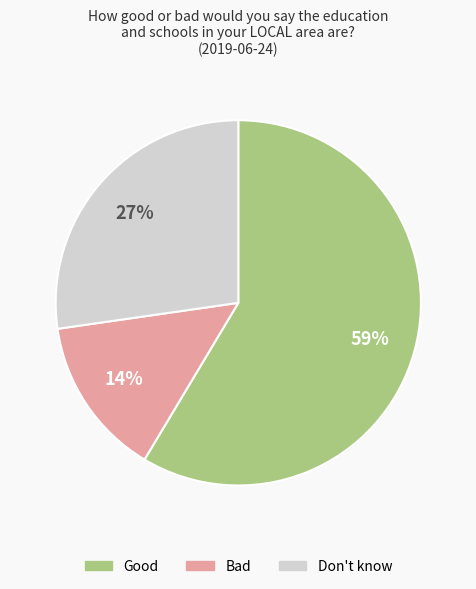

Is it true that Bad is 8% of the pie?

False